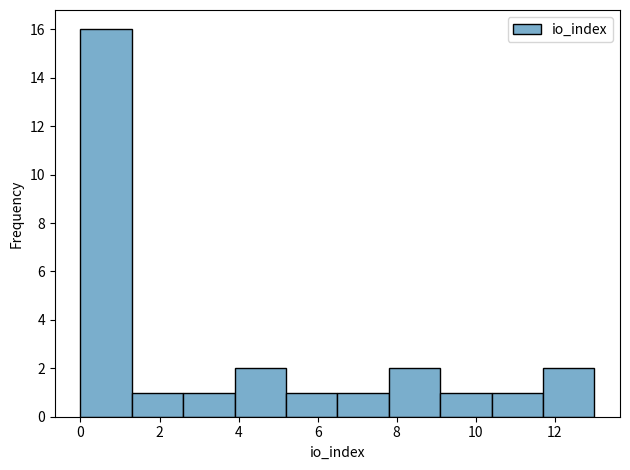

How tall is the bar that spans 5.2 to 6.5 on the x-axis? Neither the bar edges nor the heights are printed on the chart, so give them approximately, as read against the axes.

1